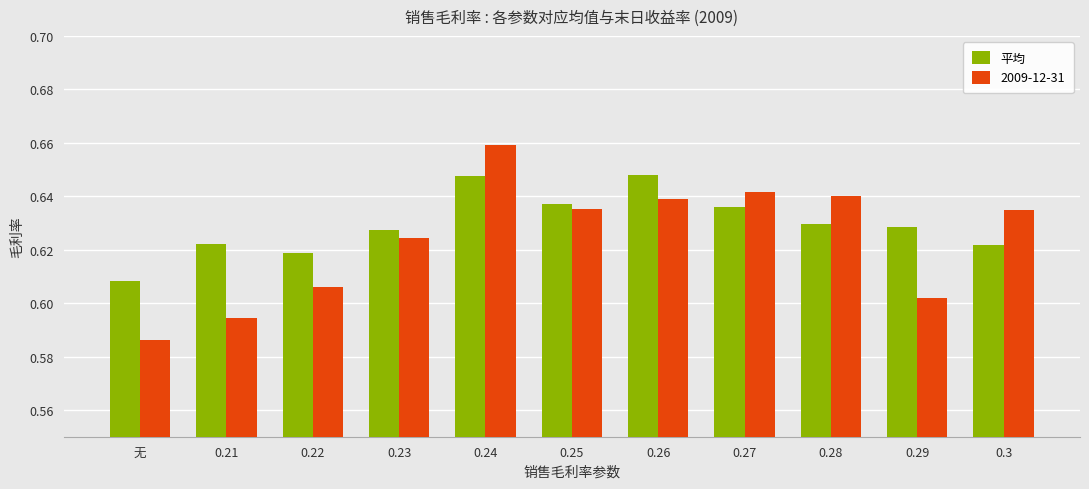

Which category has the highest value in the 2009-12-31 series?

0.24